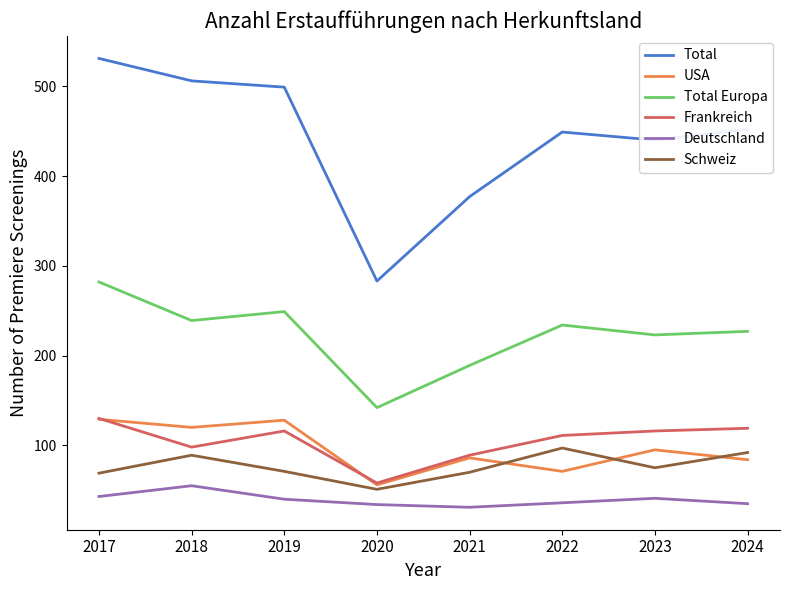

True or false: Deutschland and Schweiz intersect in this chart.

False